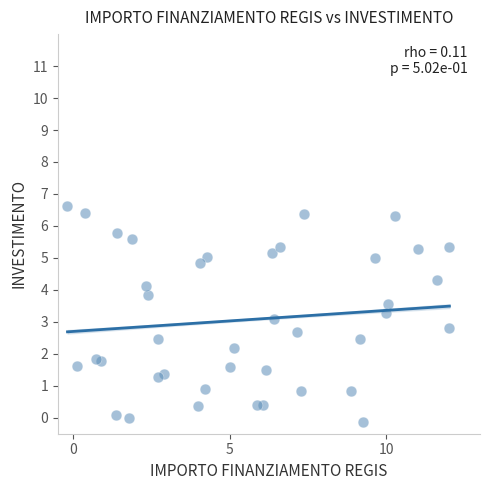

What is the range of Y values (max minus min)?

6.8